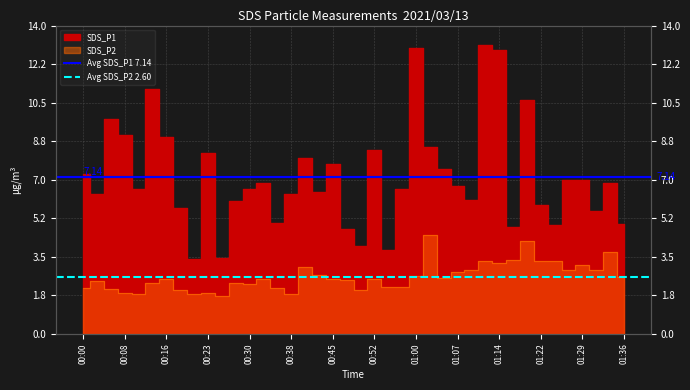

Rank the series at 00:00 from highest to lowest value.

Avg SDS_P1 7.14, Avg SDS_P2 2.60